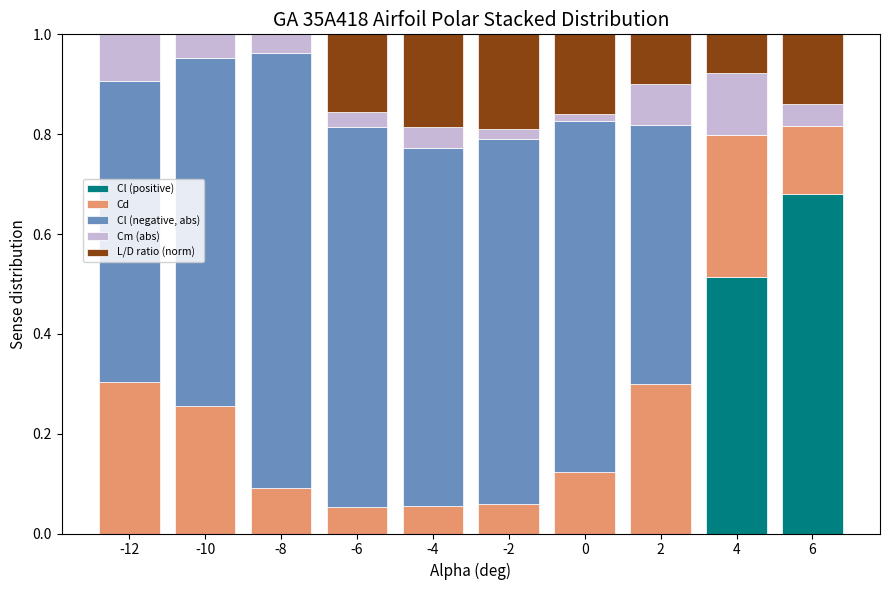

True or false: Cl (positive) has a value of 0.4 at -10.

False